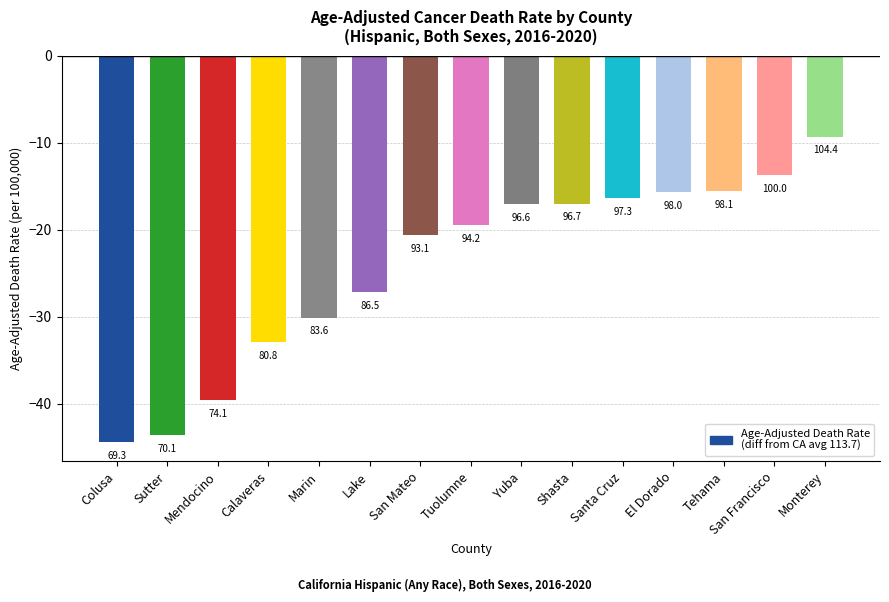

What is the difference between the values at El Dorado and Shasta?

1.3